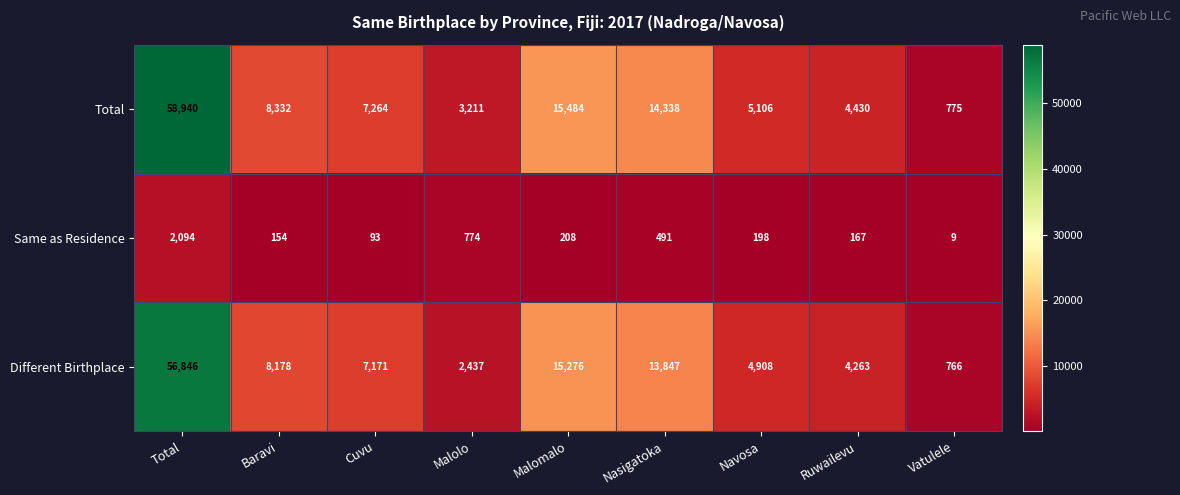

What is the sum of the Same as Residence values at Total and Malomalo?

2302